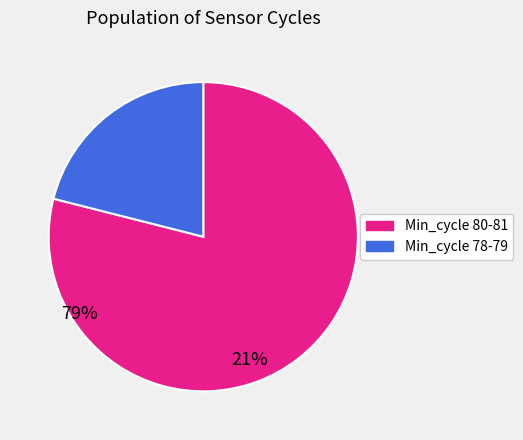

Does any single category account for the majority?

Yes